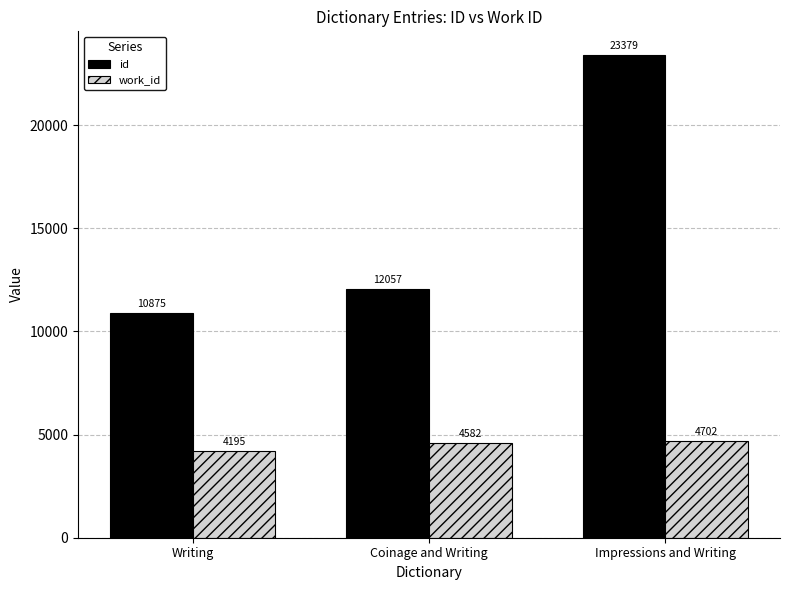

Reading left to right, transcribe all the data shown in this chart.

id: Writing=10875	Coinage and Writing=12057	Impressions and Writing=23379
work_id: Writing=4195	Coinage and Writing=4582	Impressions and Writing=4702